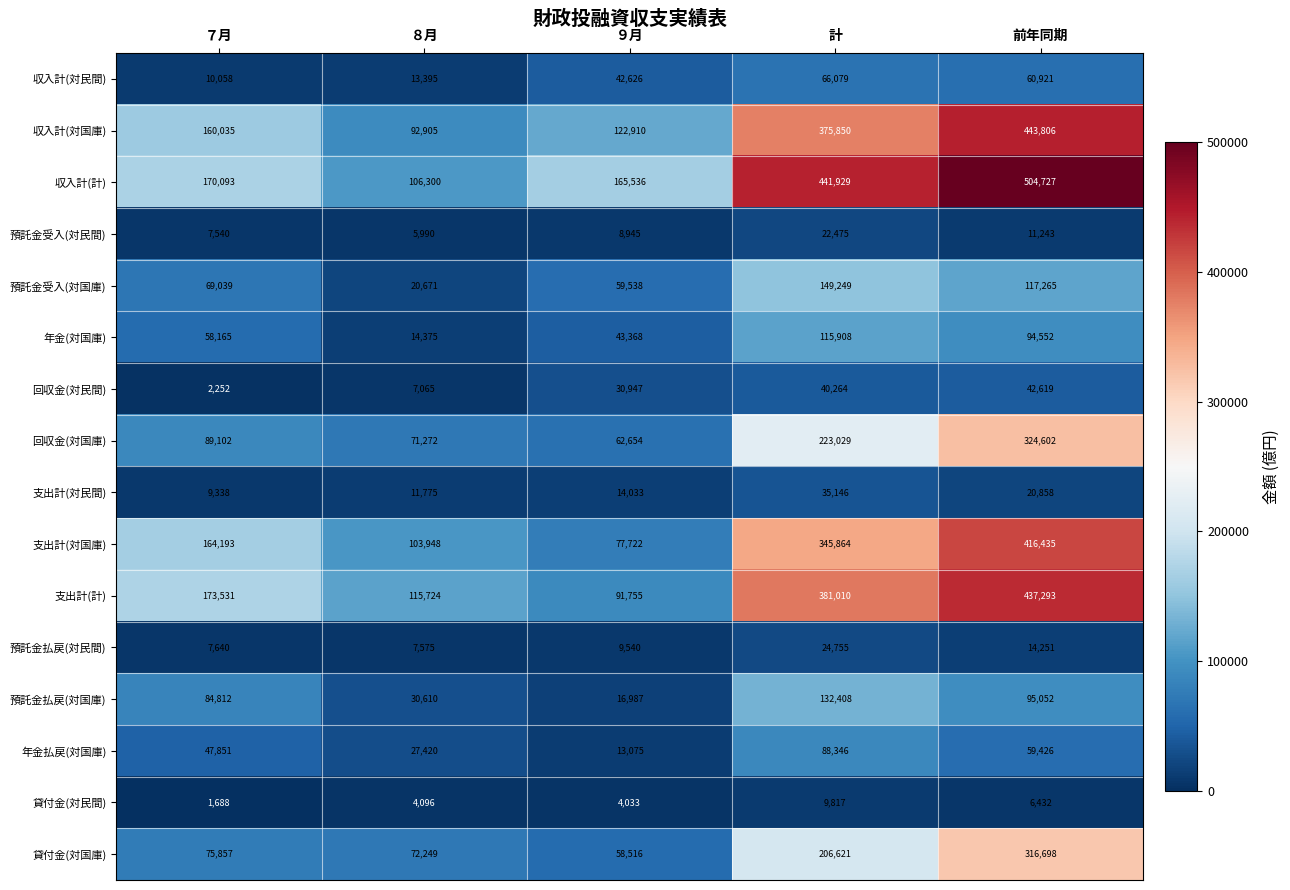

Count the number of categories in the chart.

5